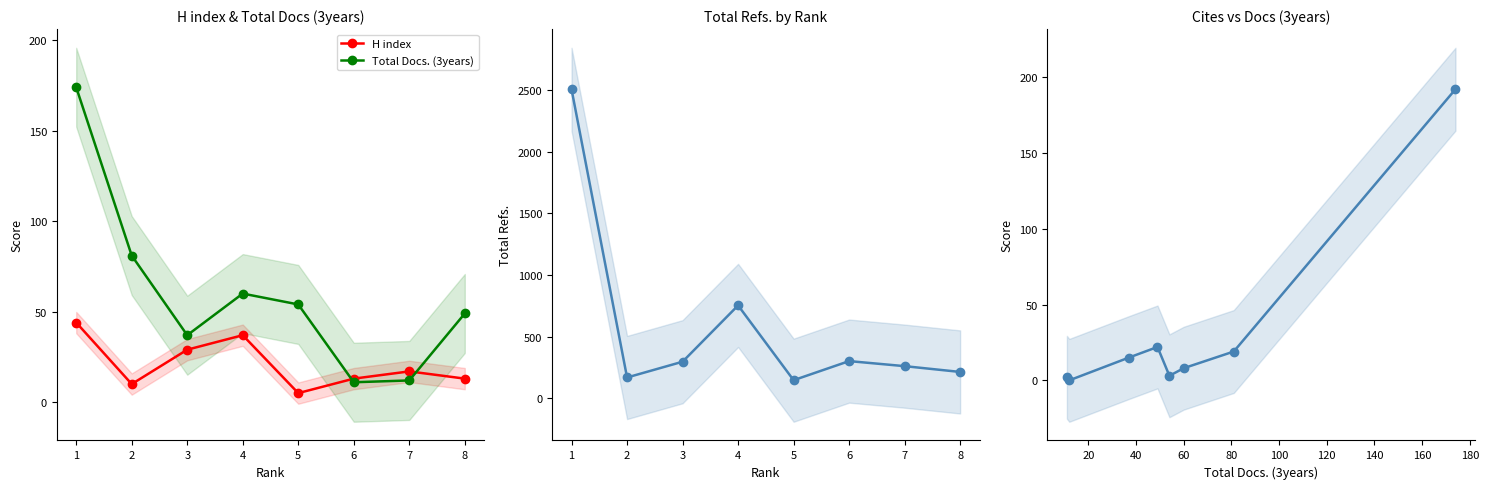

The H index series shows 13 at 6. True or false?

True